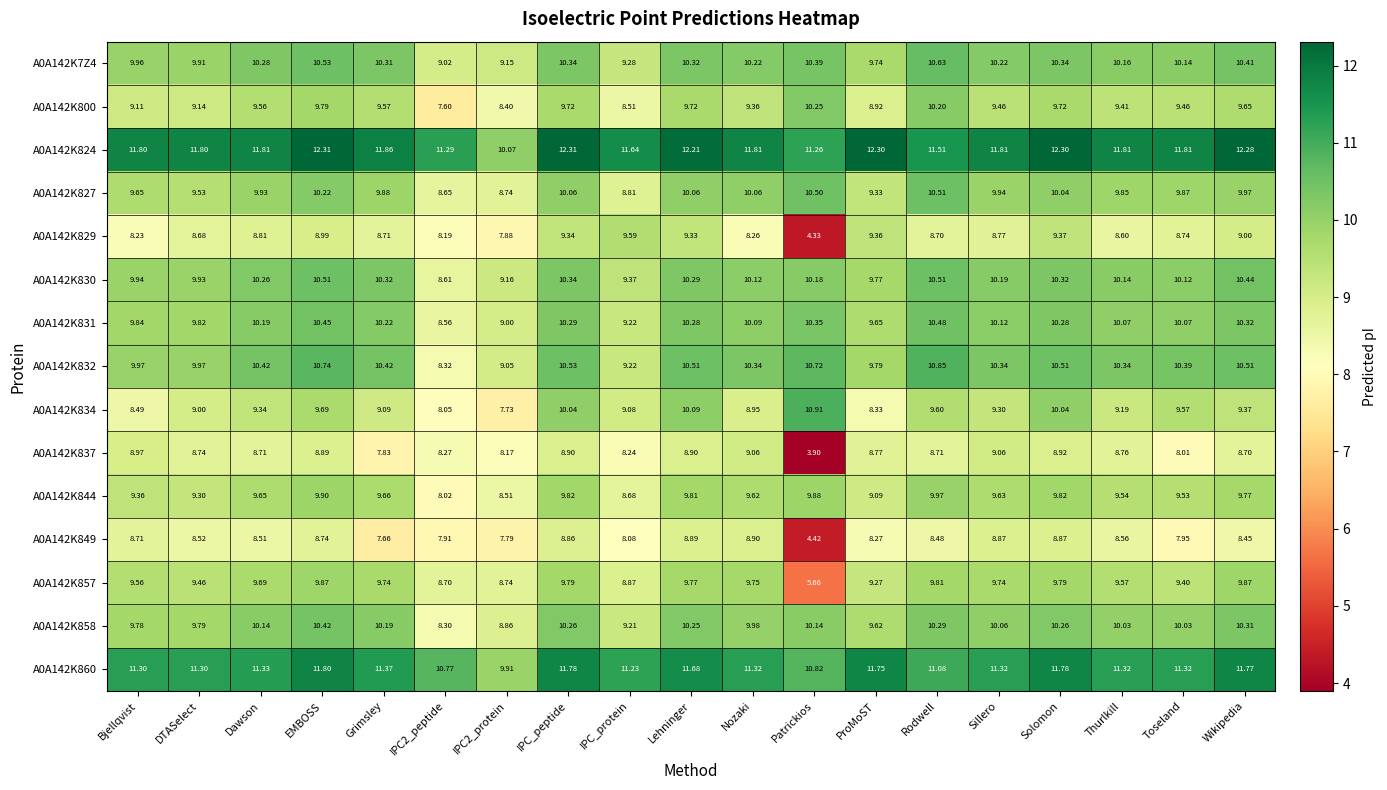

Which label corresponds to the smallest value in the chart?

Patrickios